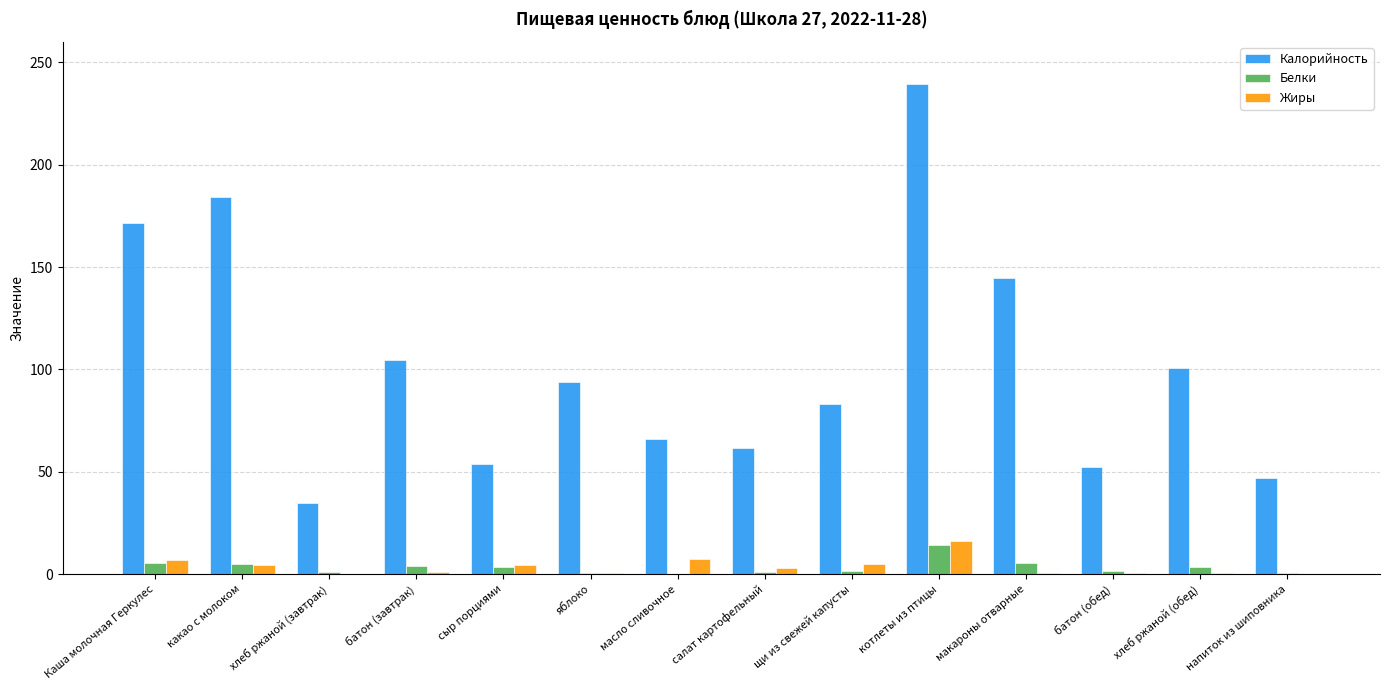

What is the difference between the Жиры values at макароны отварные and щи из свежей капусты?

4.3